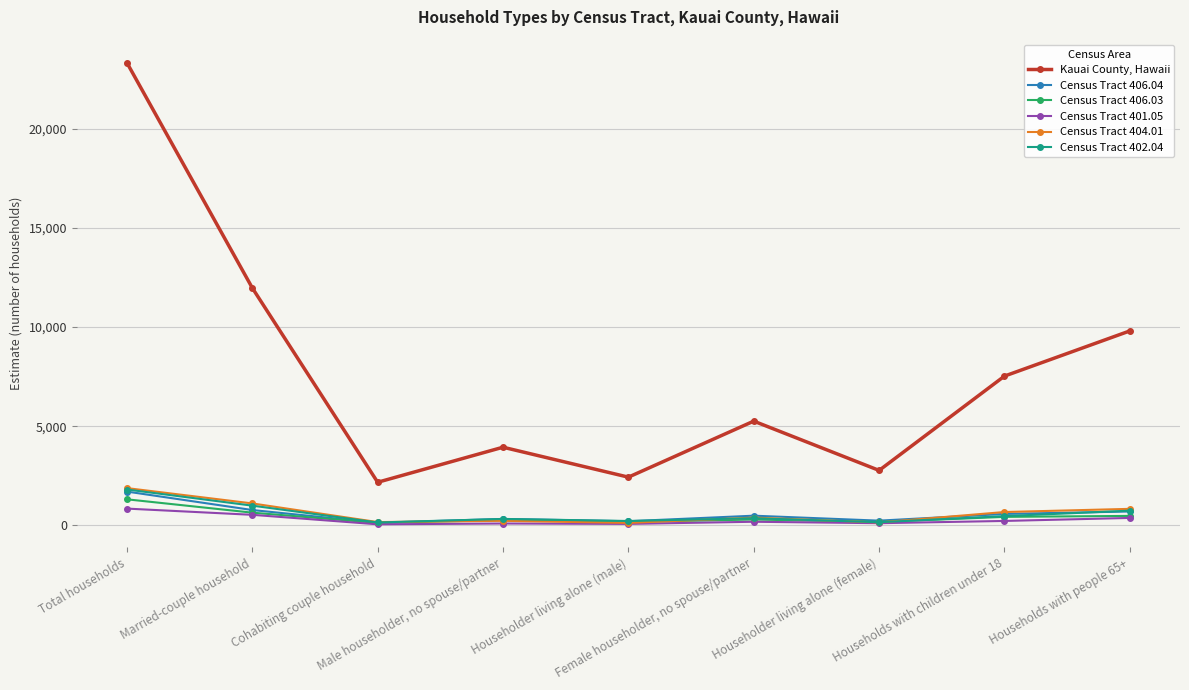

List the labels in order of Kauai County, Hawaii value, largest first.

Total households, Married-couple household, Households with people 65+, Households with children under 18, Female householder, no spouse/partner, Male householder, no spouse/partner, Householder living alone (female), Householder living alone (male), Cohabiting couple household